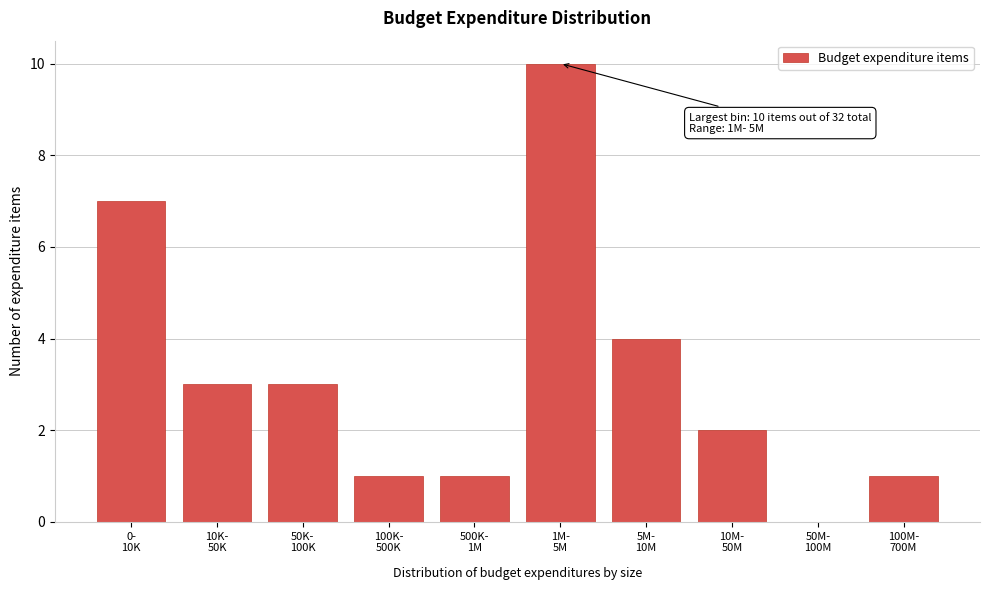

What is the sum of all values?

32